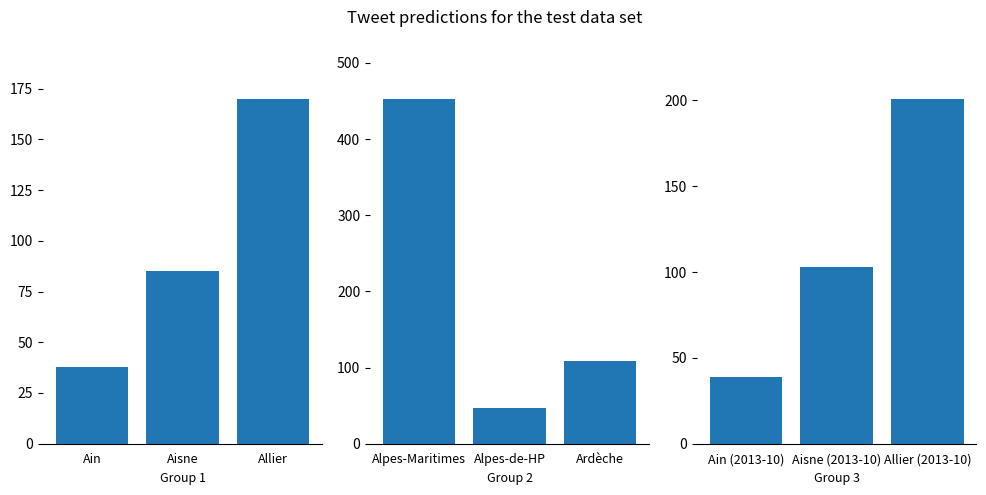

What is the minimum value for Group 2?

47